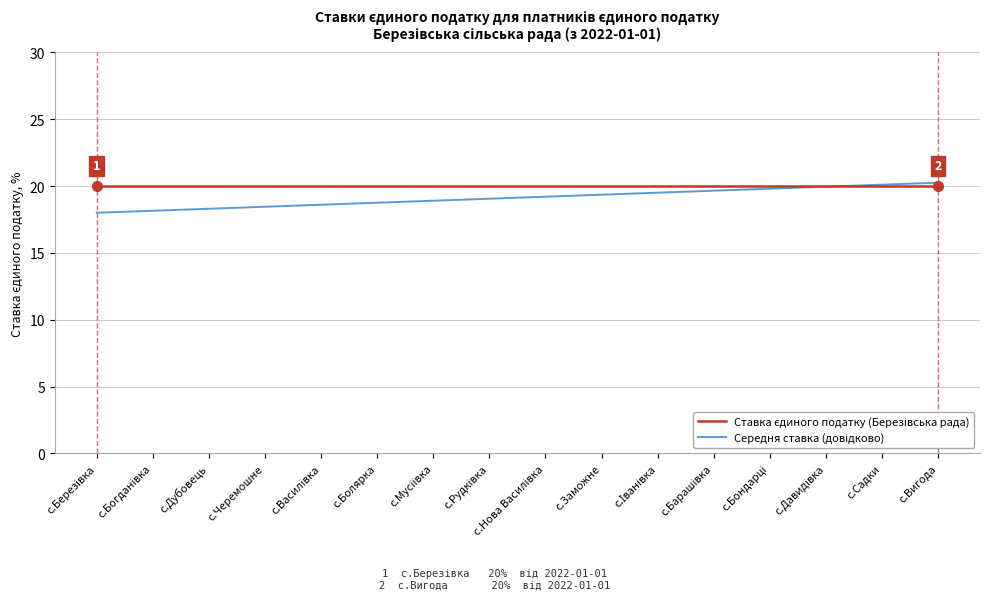

What position from the left is с.Дубовець?

3